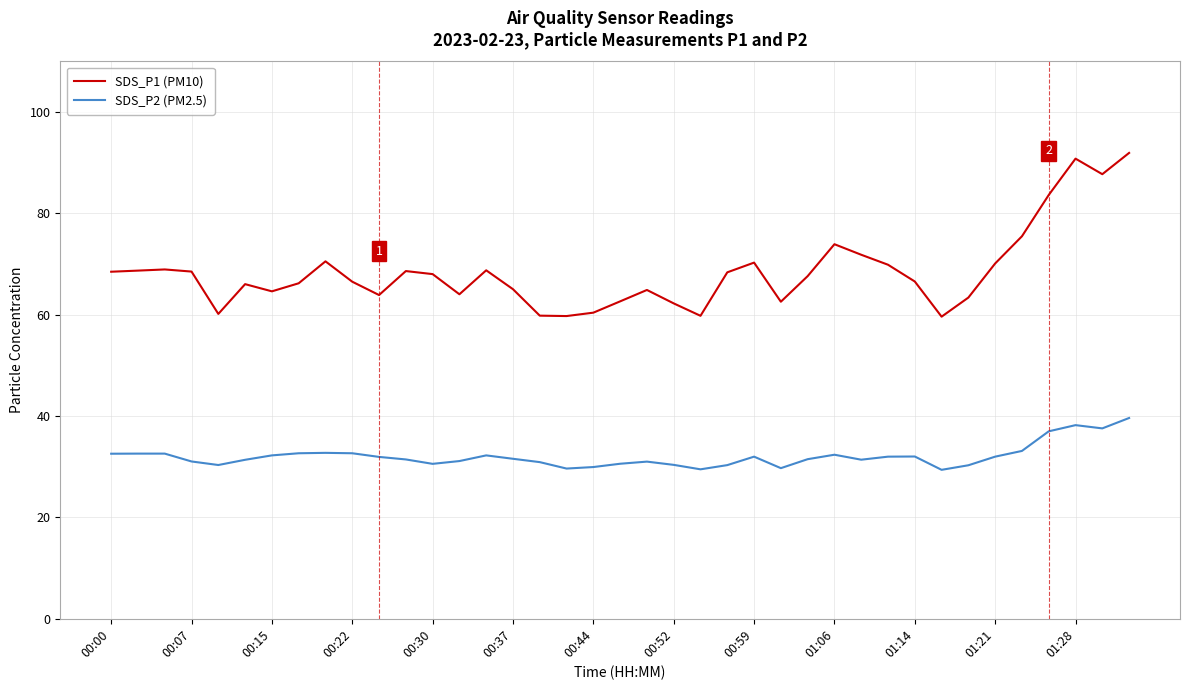

In SDS_P1 (PM10), how many points are lower than both neighbors (excluding endpoints)?

9